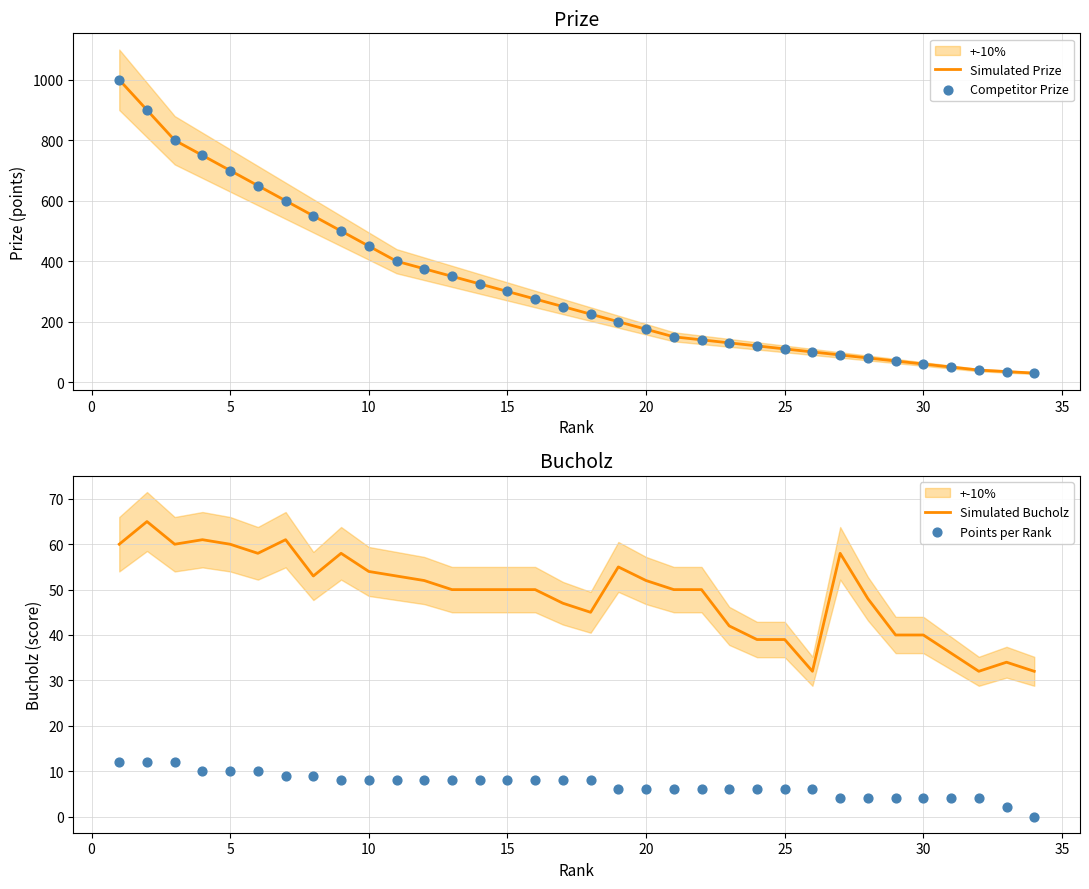

What are all the series names shown in the legend?

Simulated Prize, Competitor Prize, Simulated Bucholz, Points per Rank